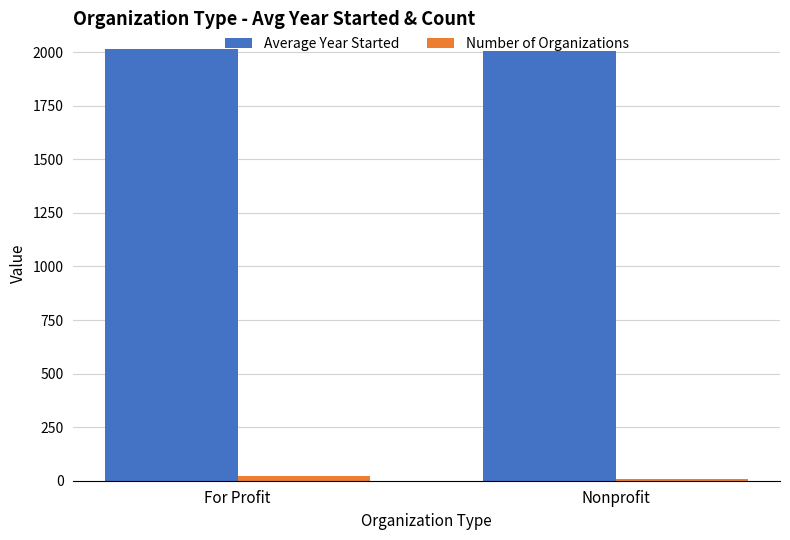

What is the label of the 1st bar from the right?

Nonprofit